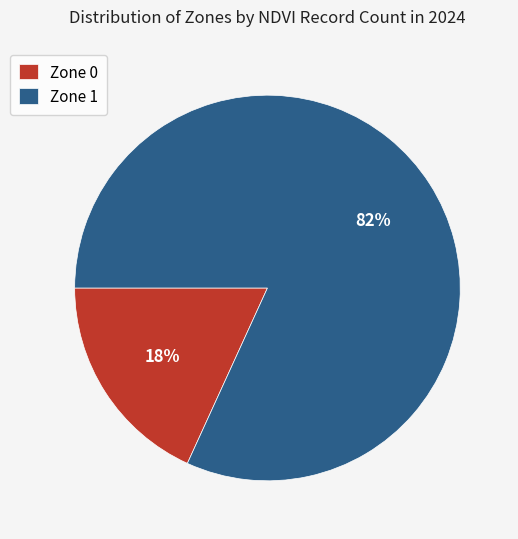

Do Zone 1 and Zone 0 together represent more than half of the pie?

Yes